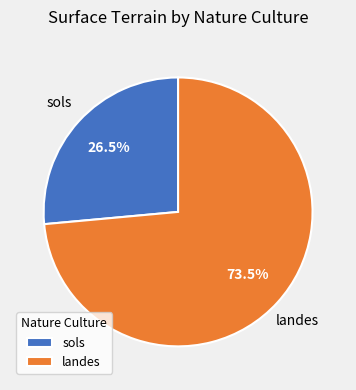

What is the total percentage of landes and sols?

100.0%